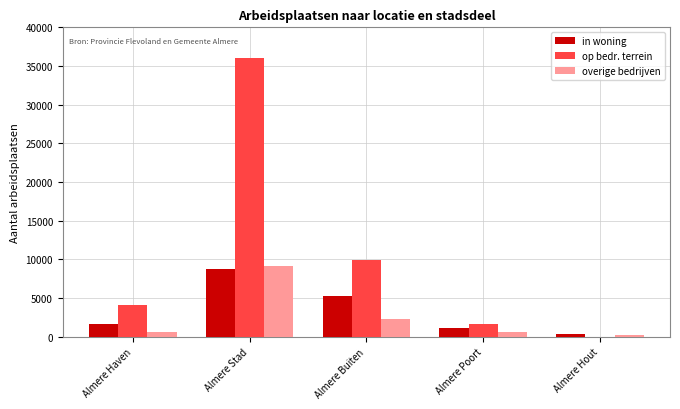

The in woning series shows 2744 at Almere Stad. True or false?

False